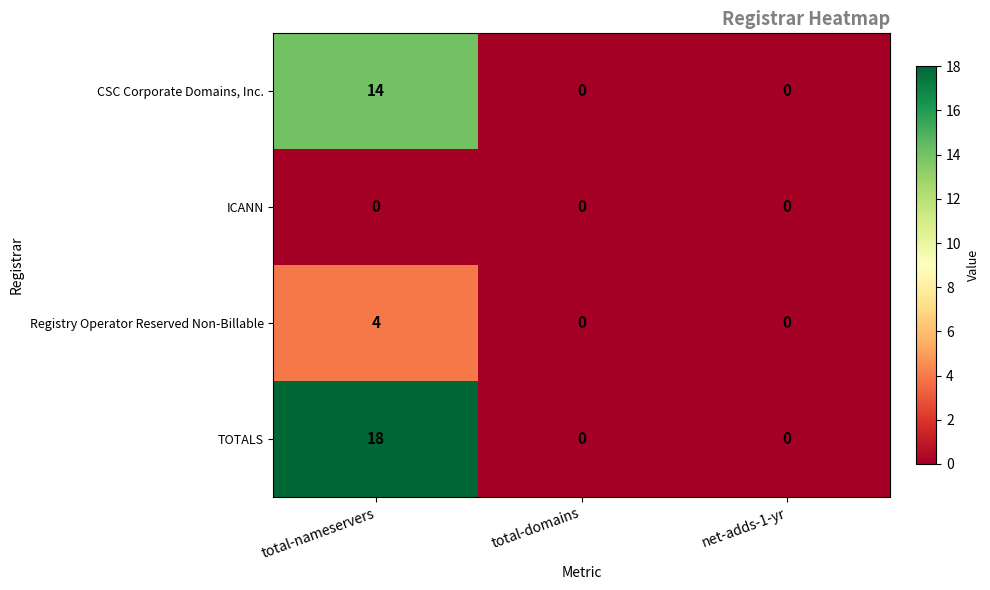

Reading left to right, what are all the values shown in this chart?

CSC Corporate Domains, Inc.: 14	0	0
ICANN: 0	0	0
Registry Operator Reserved Non-Billable: 4	0	0
TOTALS: 18	0	0